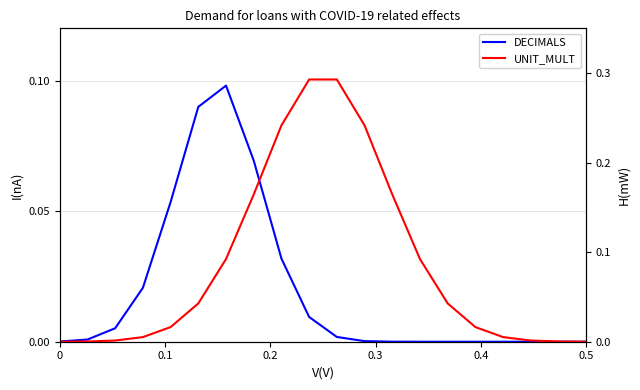

List the series in order of their peak value, lowest first.

DECIMALS, UNIT_MULT